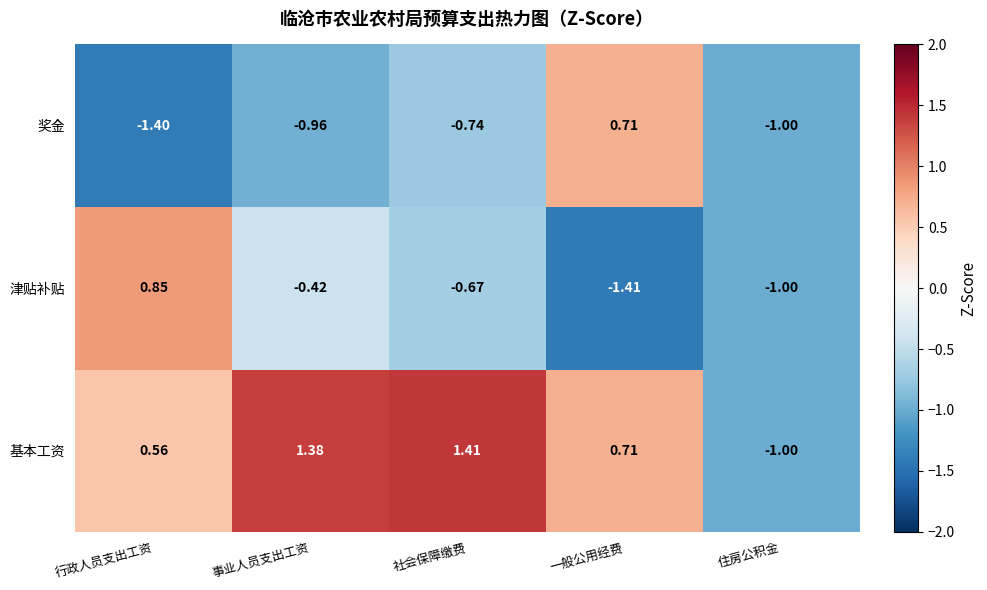

Which series has the largest range (max minus min)?

基本工资